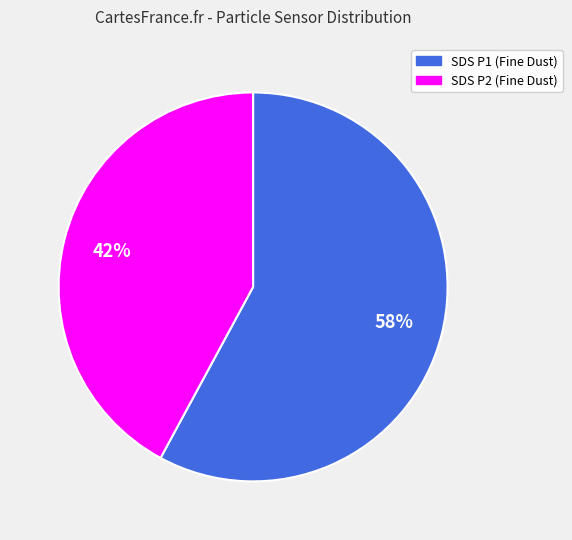

Is there a majority slice in this chart?

Yes